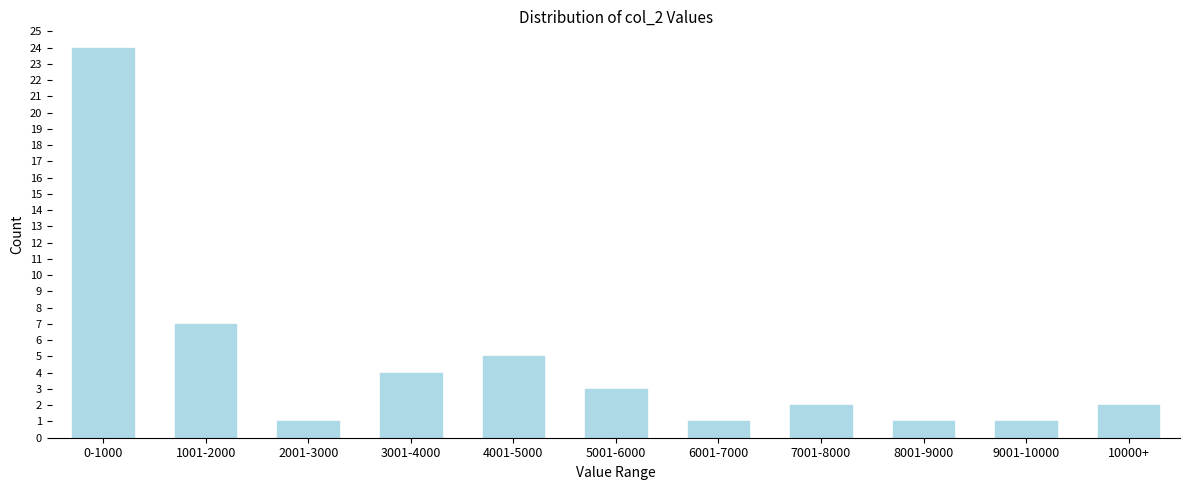

Reading left to right, transcribe all the data shown in this chart.

24	7	1	4	5	3	1	2	1	1	2